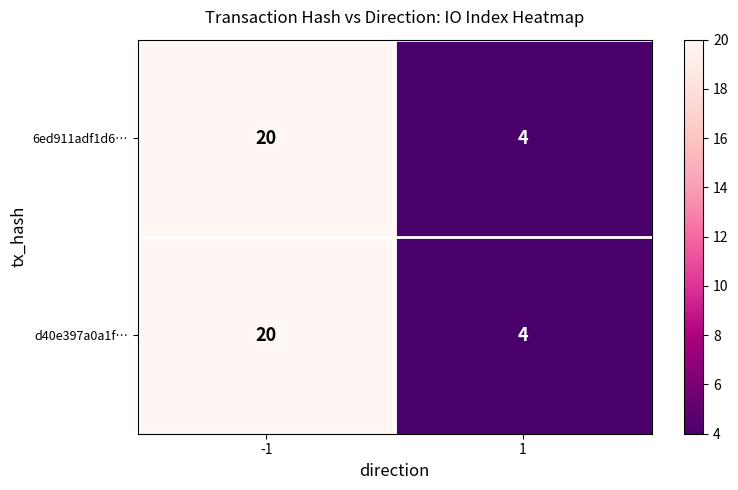

What is the maximum value shown in the chart?

20